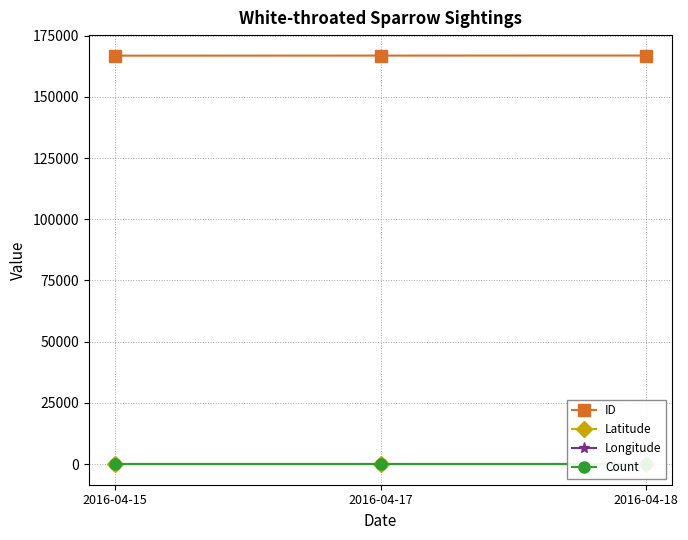

Reading left to right, list all the values displayed in this chart.

ID: 166851.0	166881.0	166896.0
Latitude: 30.3	30.3	30.3
Longitude: -88.1	-88.1	-88.1
Count: 1.0	1.0	1.0